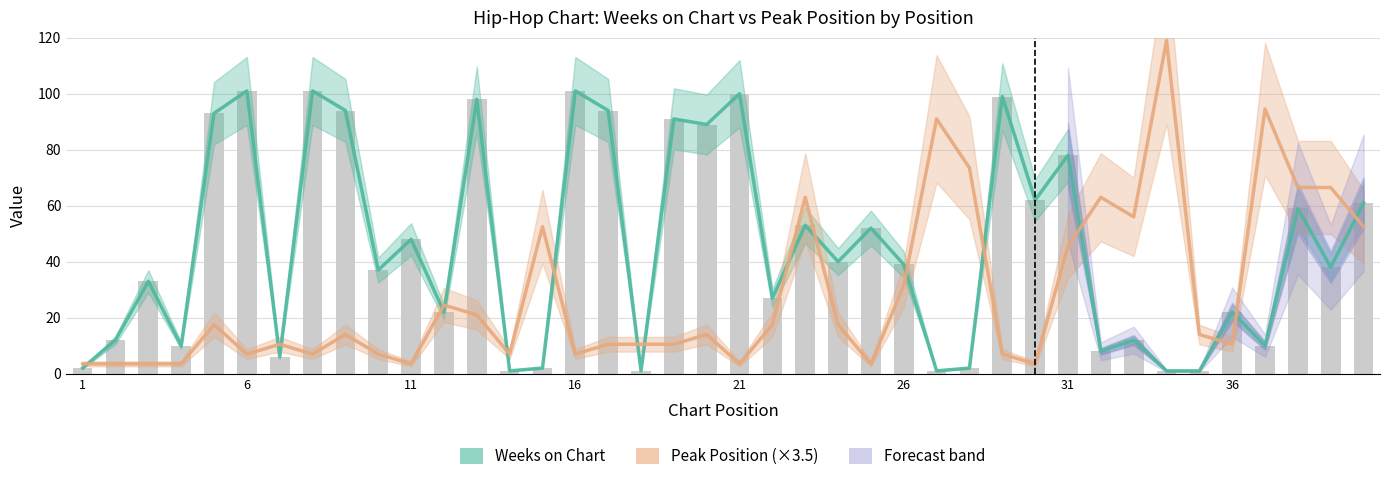

How many data points in Peak Position (×3.5) are less than 14?

19